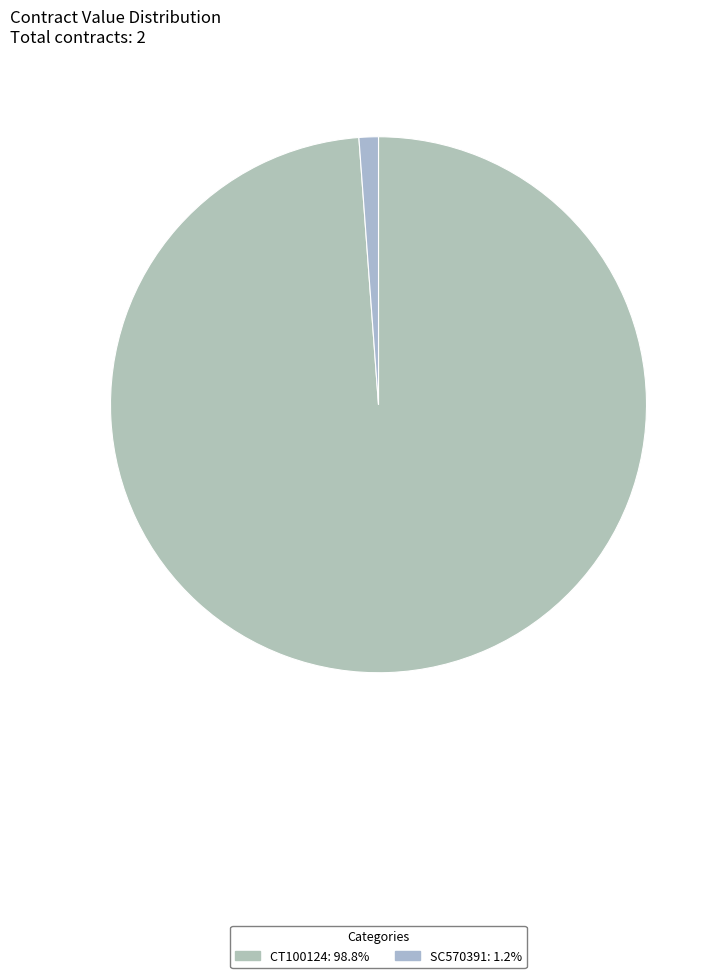

To the nearest percent, what is the difference between the largest and smallest slice percentages?

98%